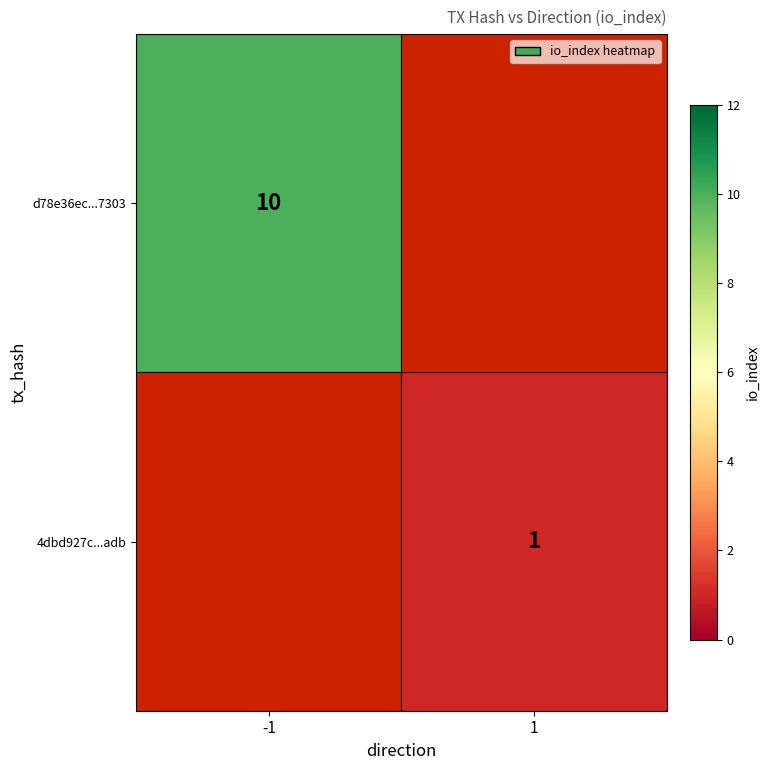

True or false: 4dbd927c...adb has a value of 2 at 1.

False